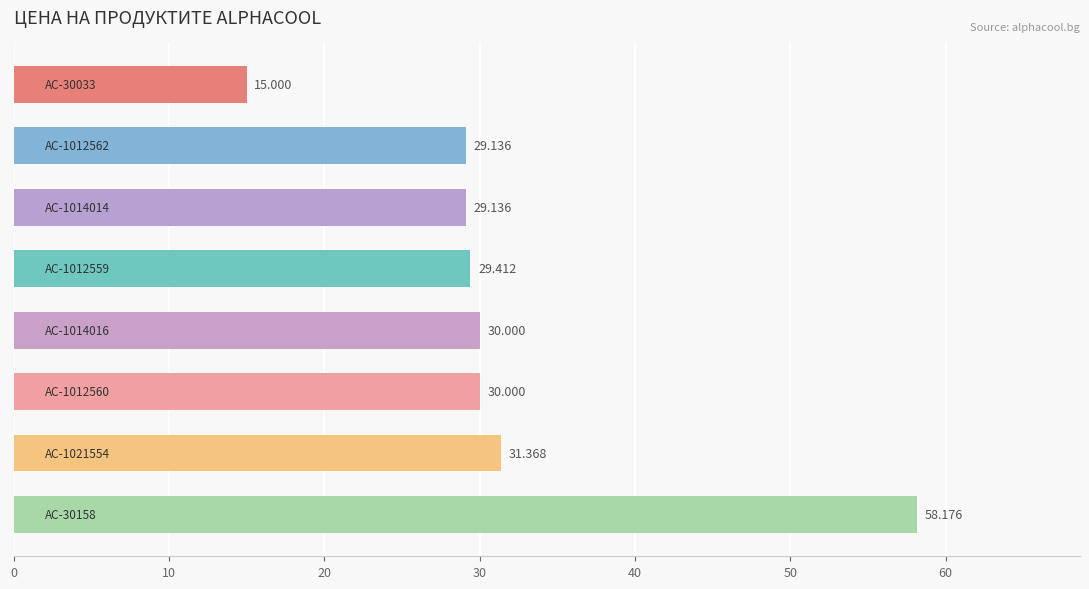

How many values are below 30?

4